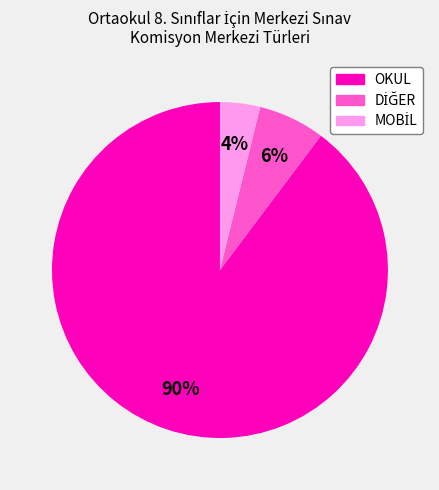

Count the number of slices in the pie.

3